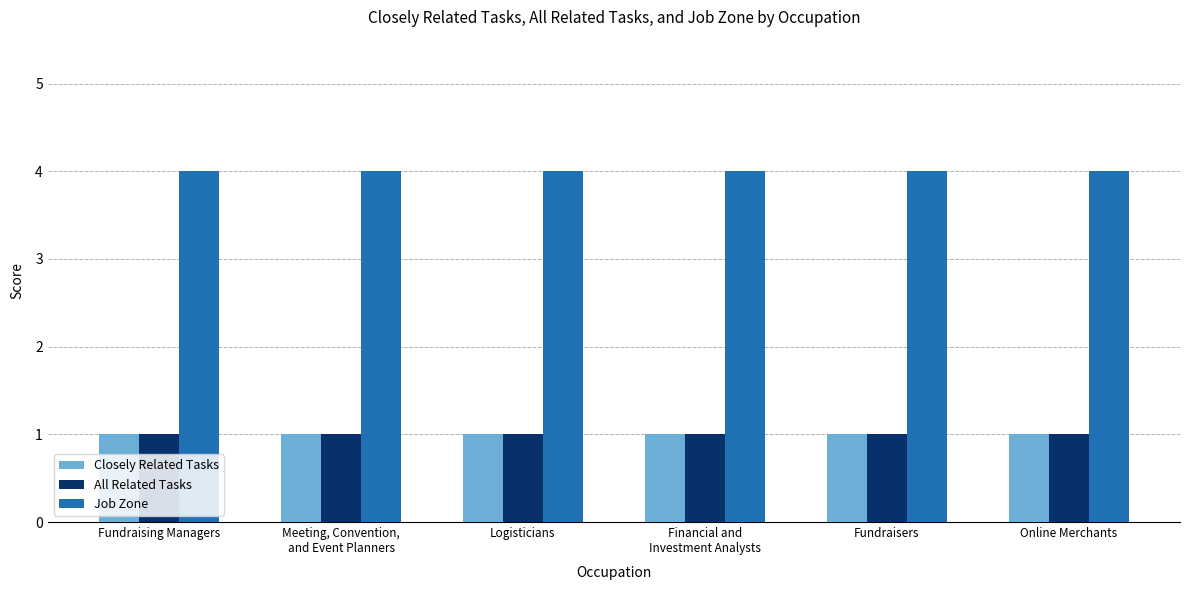

What is the spread (max minus min) of values at Meeting, Convention,
and Event Planners?

3